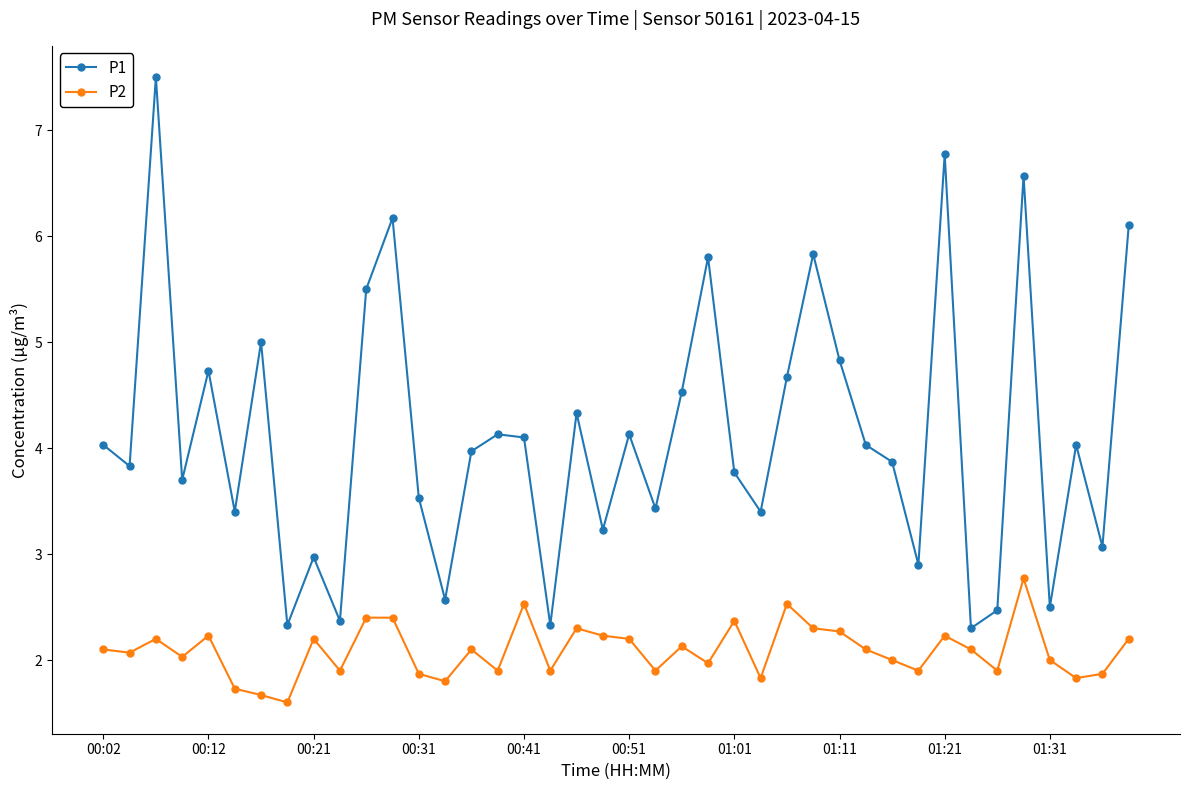

How many interior local peaks does the P1 series have?

13